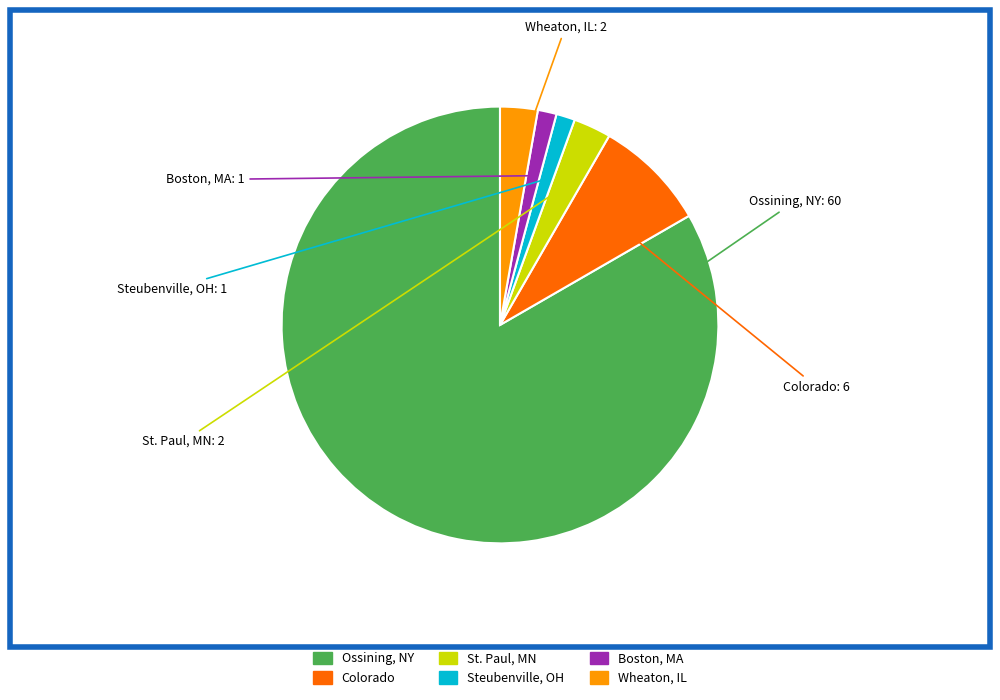

Is there a majority slice in this chart?

Yes